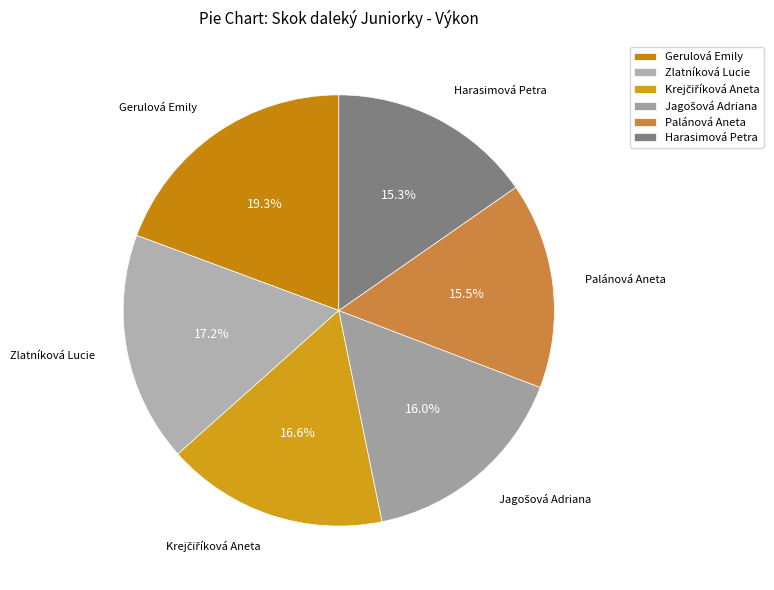

What is the largest slice in the pie chart?

Gerulová Emily